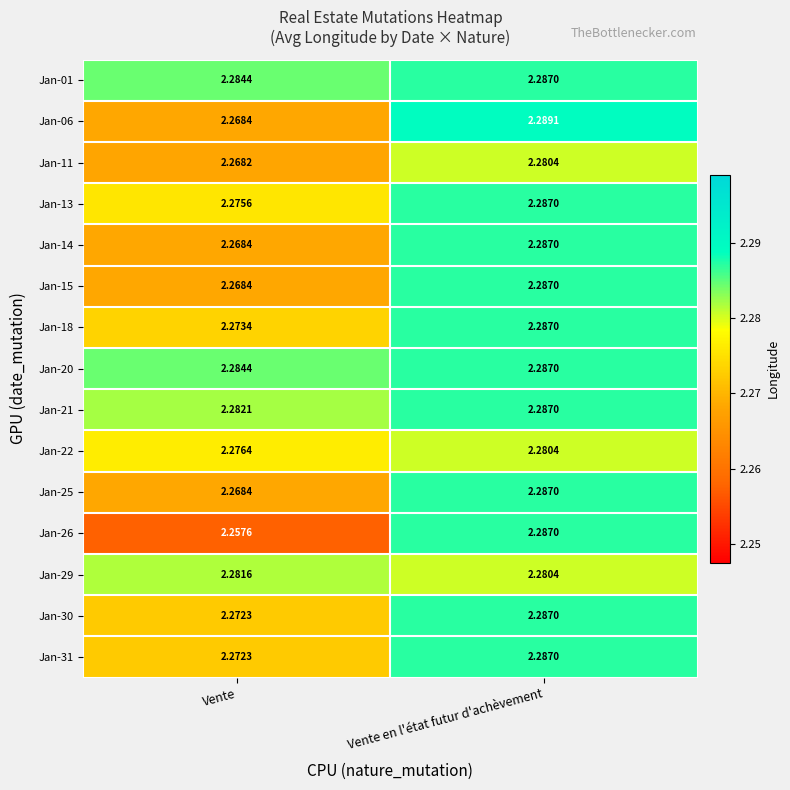

Which category has the lowest value across all series?

Vente